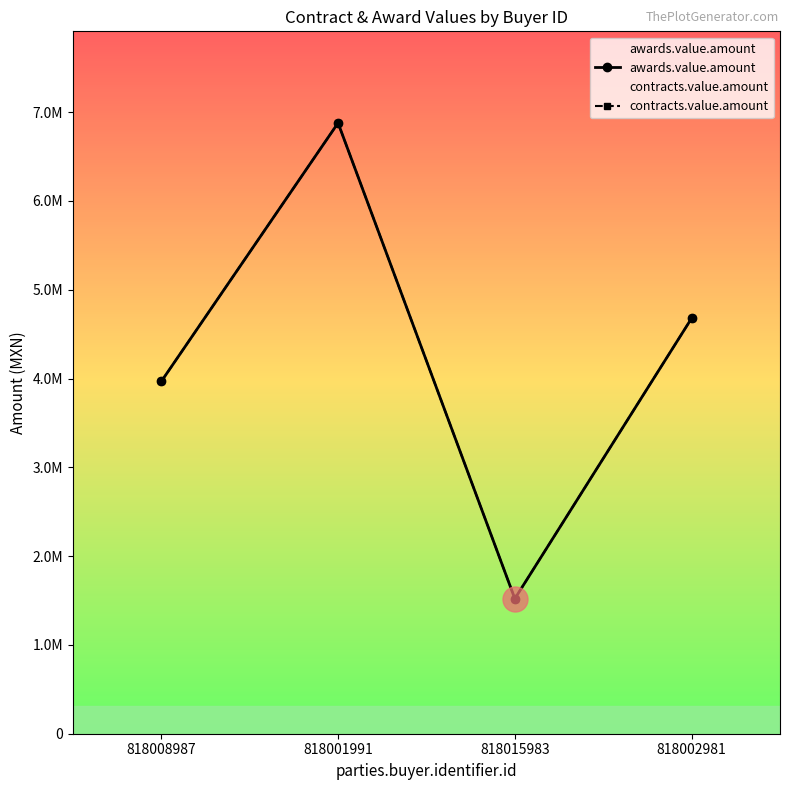

At which category does contracts.value.amount reach its first local valley?

818015983